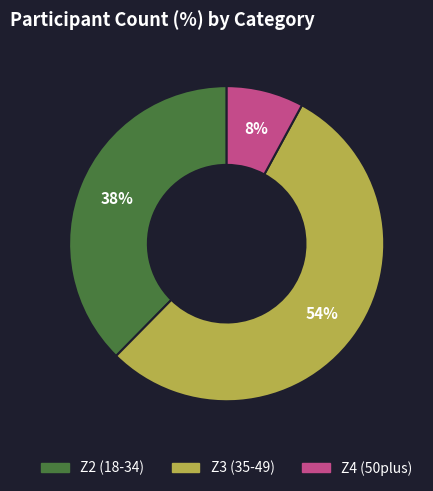

To the nearest percent, what portion does Z3 (35-49) represent?

54%